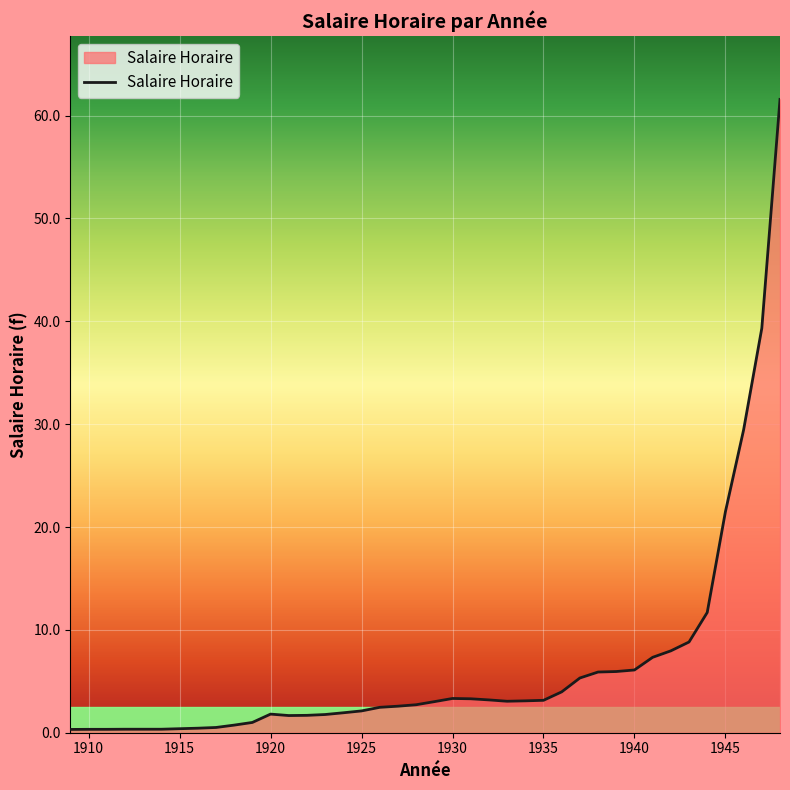

What is the greatest value displayed?

61.6